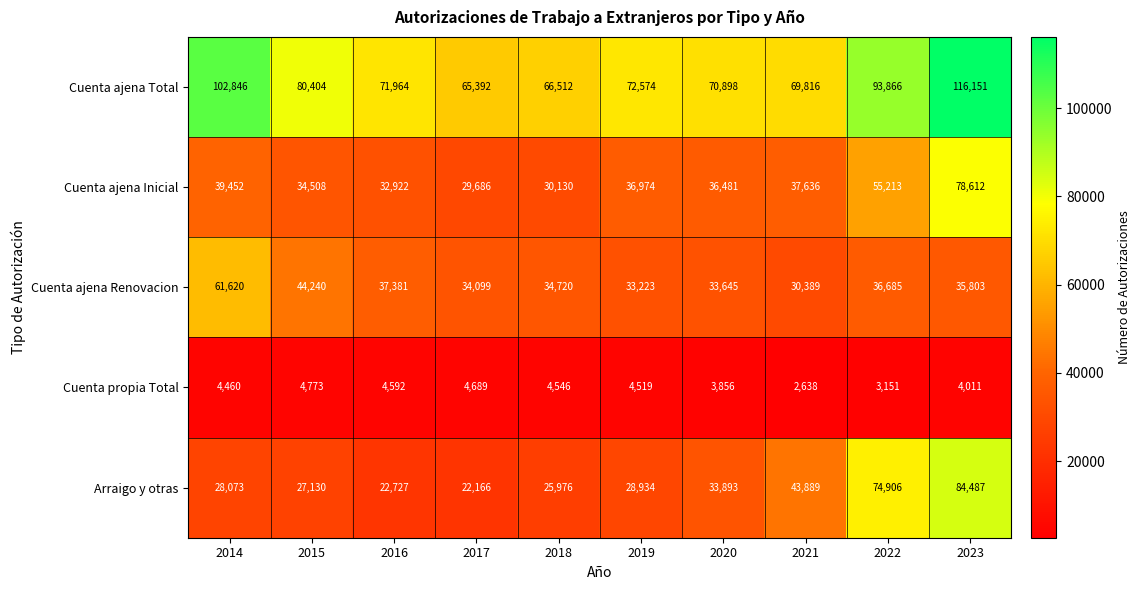

What is the minimum value shown in the chart?

2638